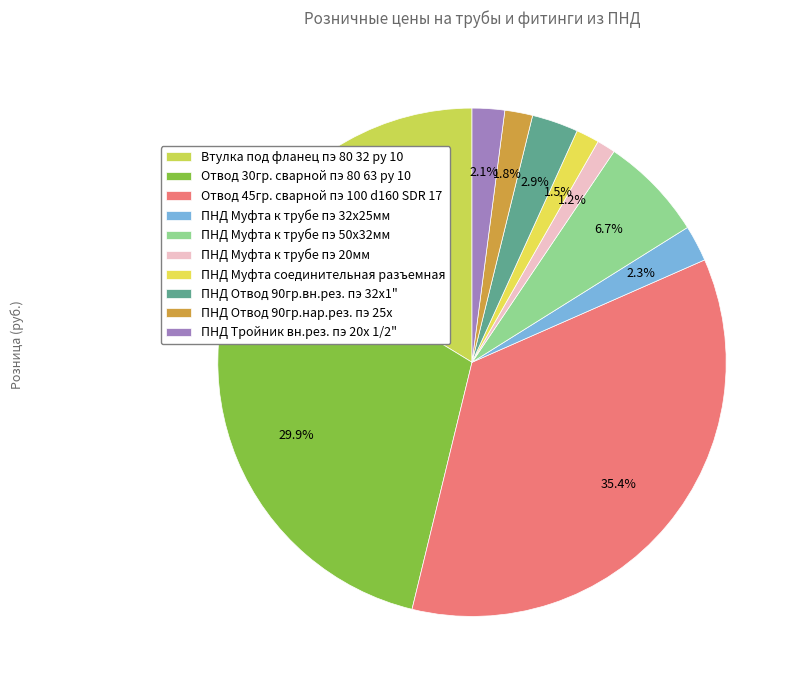

What is the largest slice in the pie chart?

Отвод 45гр. сварной пэ 100 d160 SDR 17